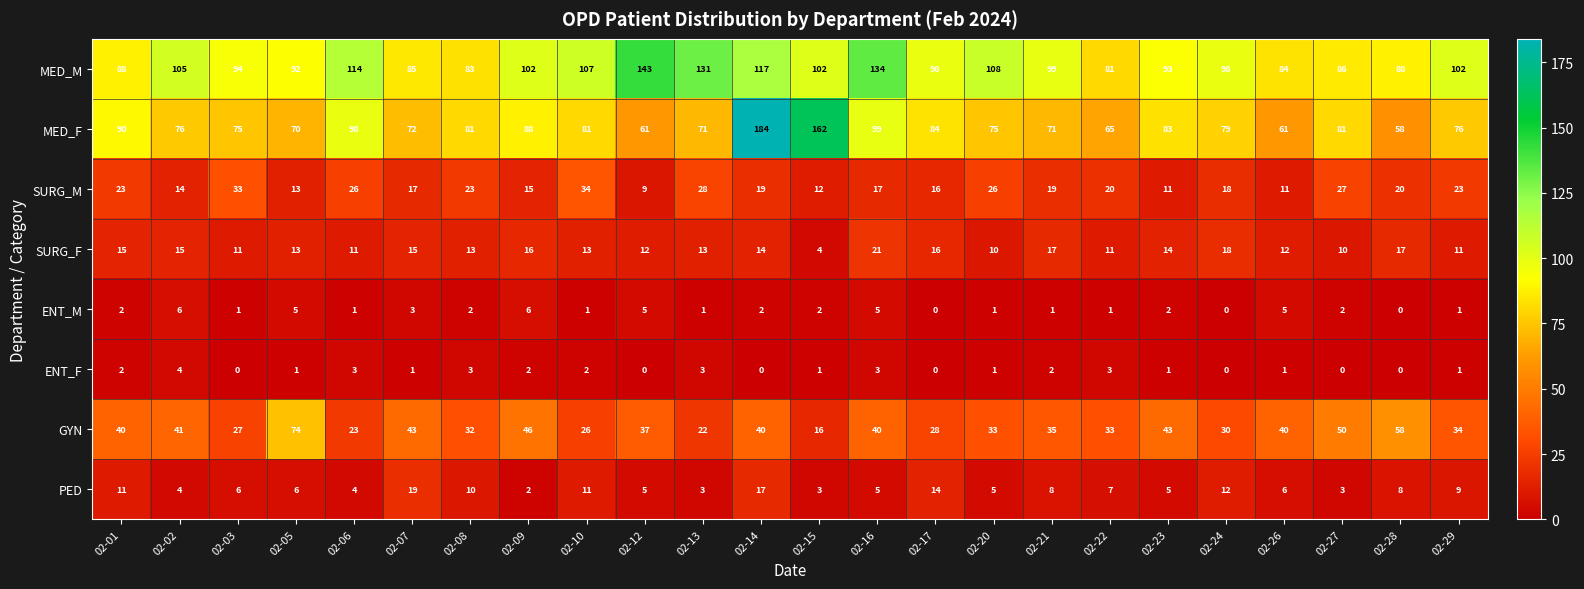

The value of GYN at 02-02 is 55. True or false?

False